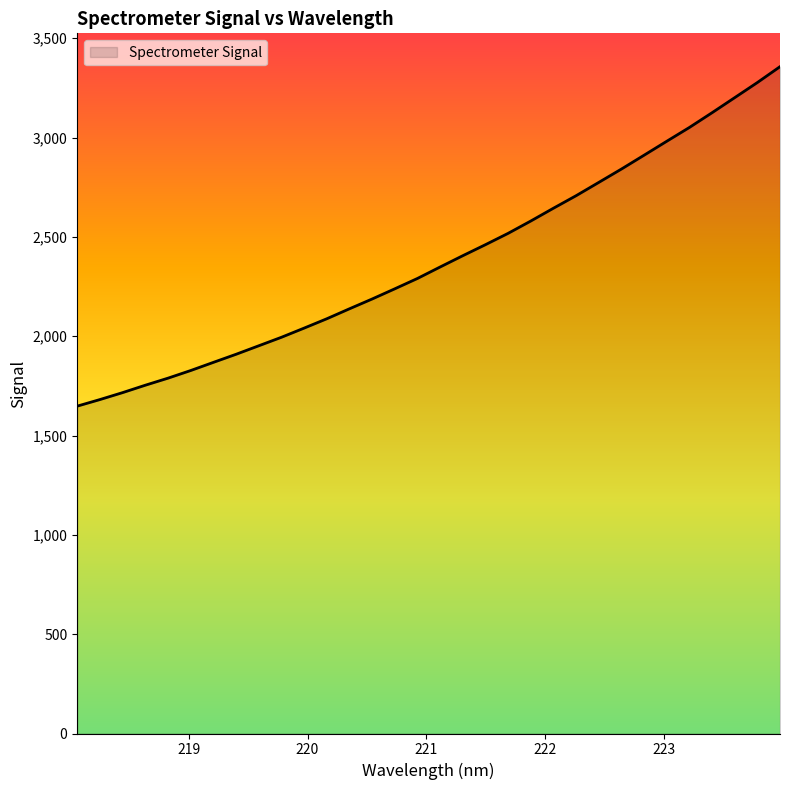

How many lines are shown in the chart?

1